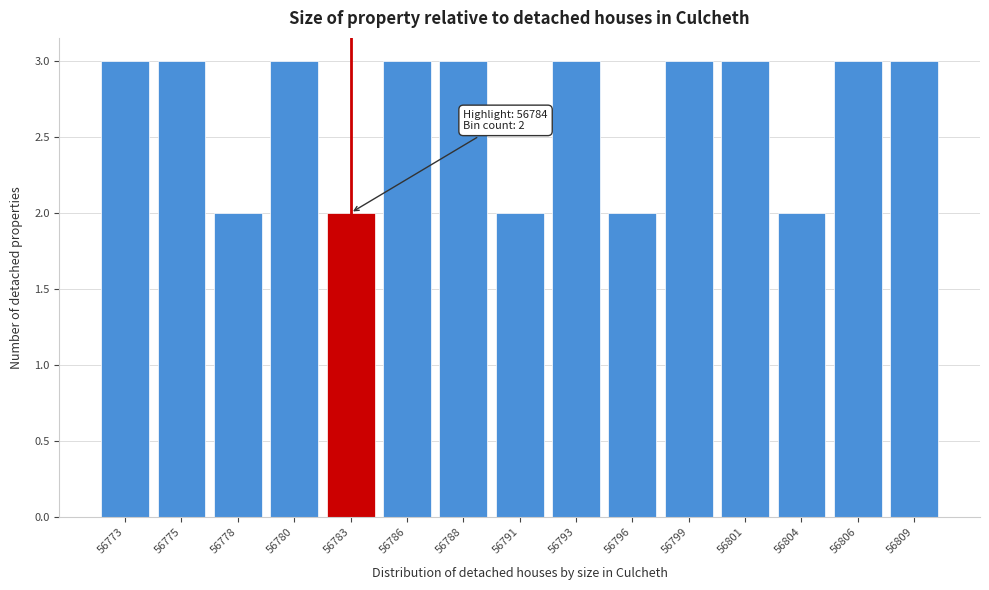

Reading left to right, transcribe all the data shown in this chart.

3	3	2	3	2	3	3	2	3	2	3	3	2	3	3